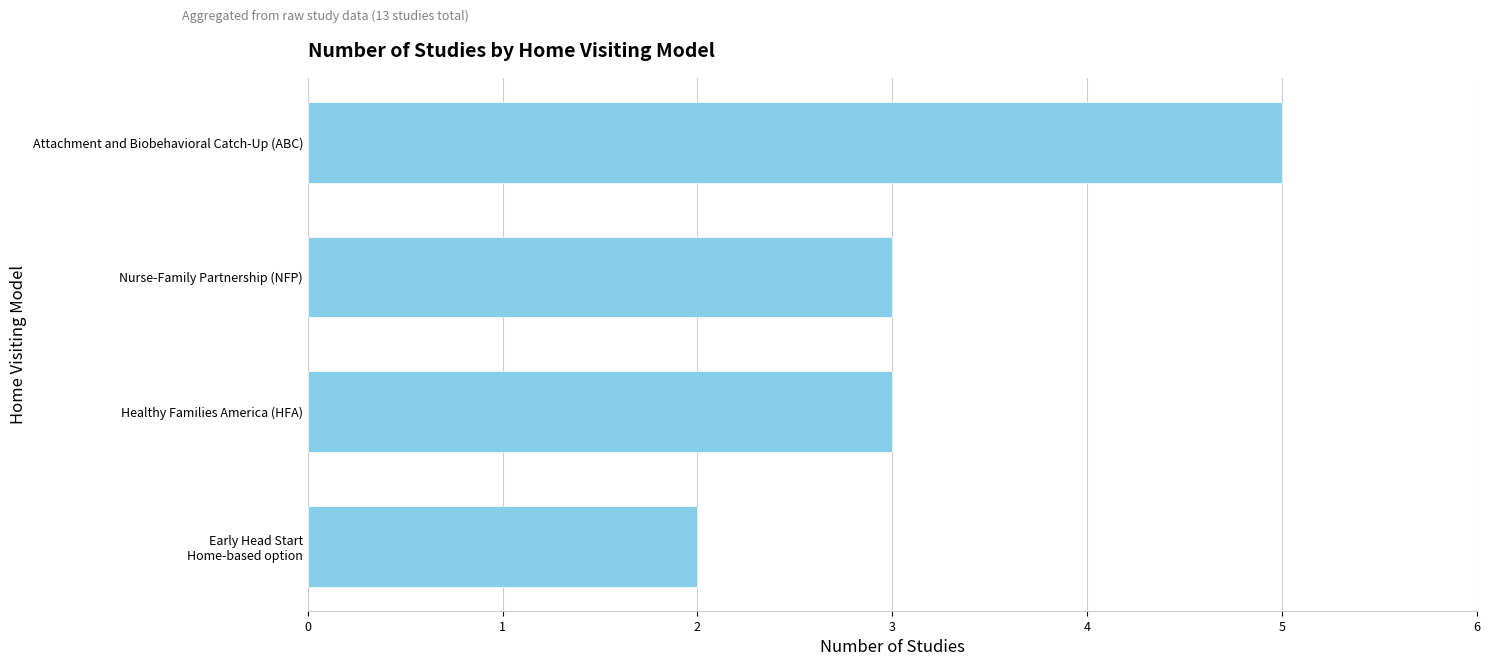

The chart shows a value of 5 at Attachment and Biobehavioral Catch-Up (ABC). True or false?

True